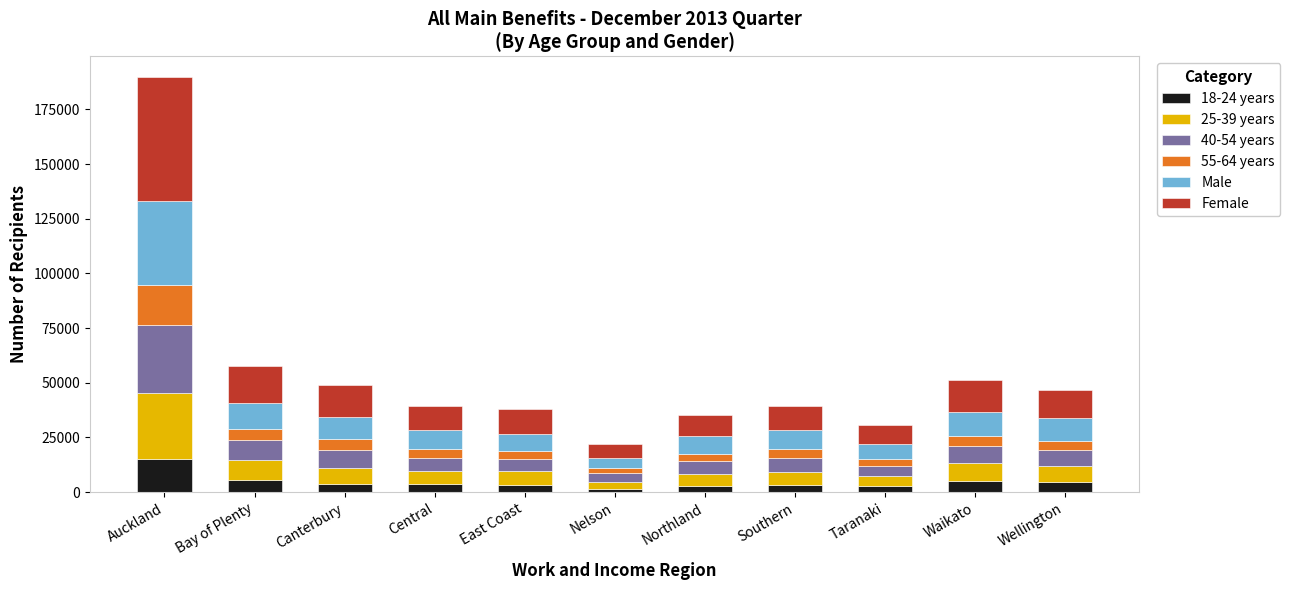

What is the total value across all series at Waikato?

51448